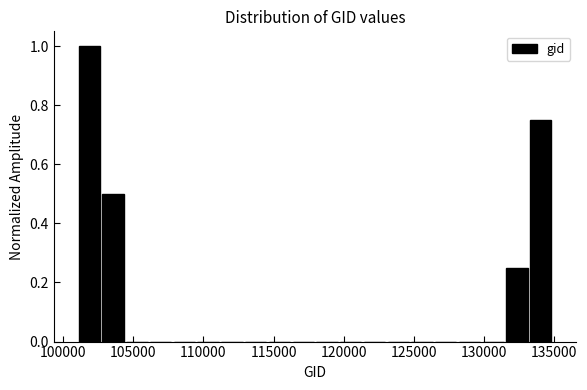

Around what value on the x-axis is the tallest bar? Give the approximate position of its centre, as read against the axis.

102000